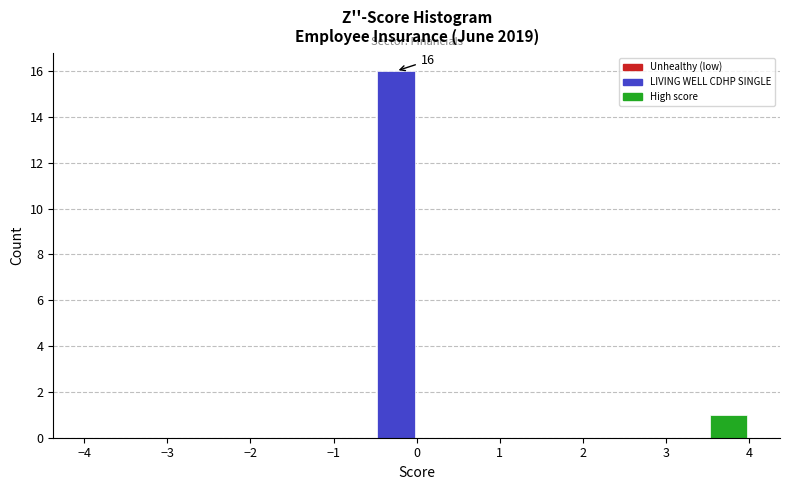

Which range on the x-axis has the tallest bar?

-0.5 to 0.0